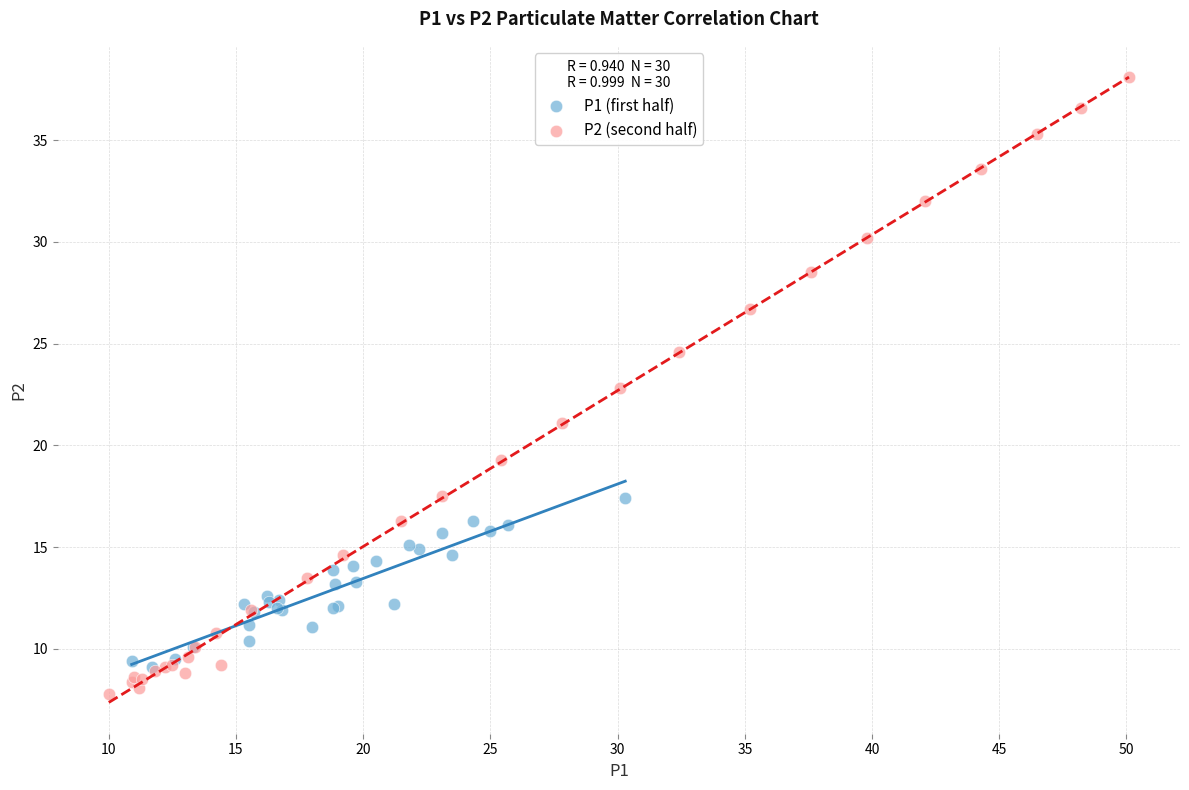

Which series reaches the maximum Y coordinate?

P2 (second half)